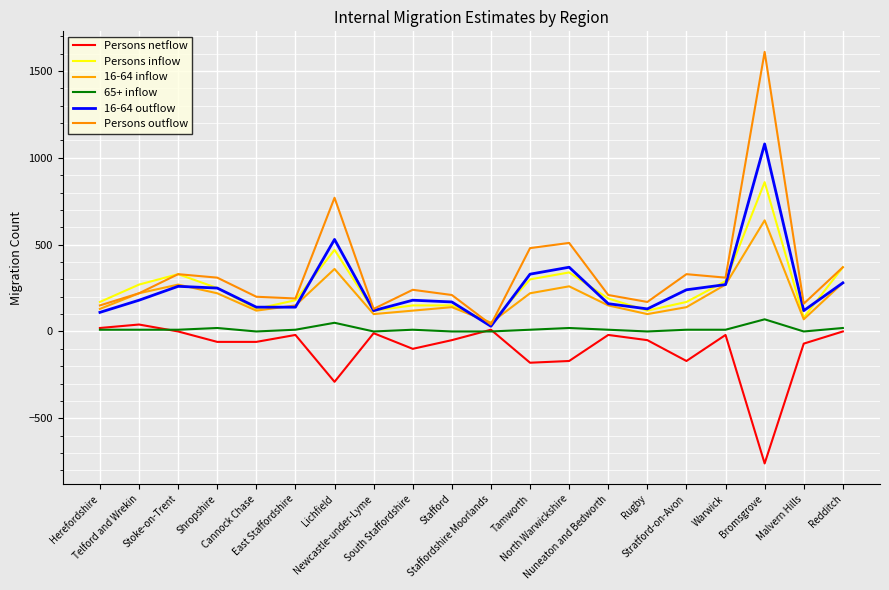

Which series changed the most between Herefordshire and East Staffordshire?

Persons netflow